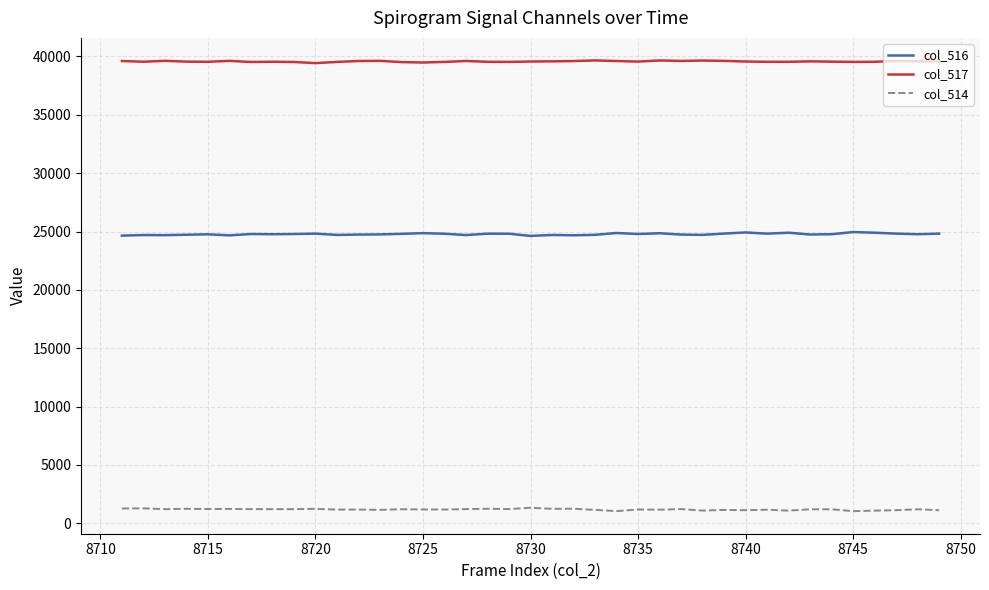

True or false: col_517 and col_514 cross at least once.

False